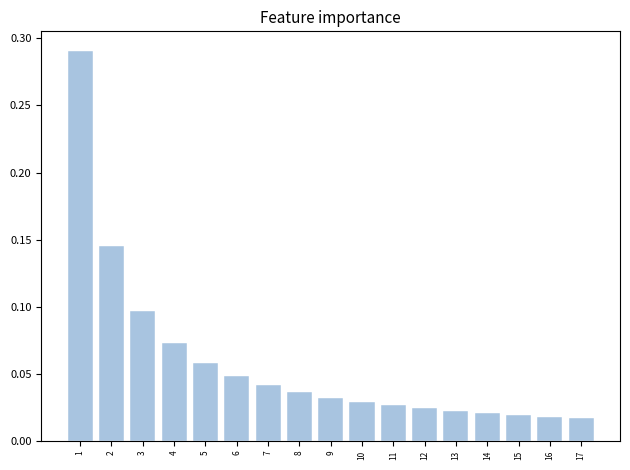

What is the sum of all values?

1.0